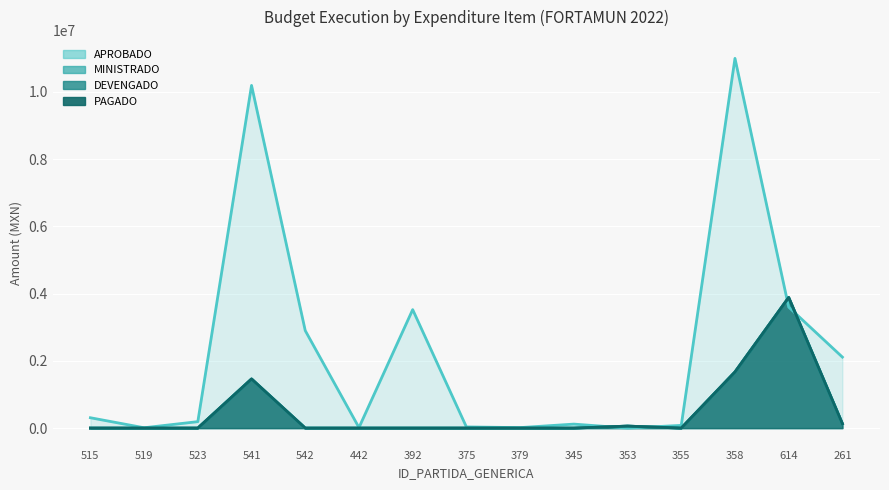

Where is the first local minimum for APROBADO?

519